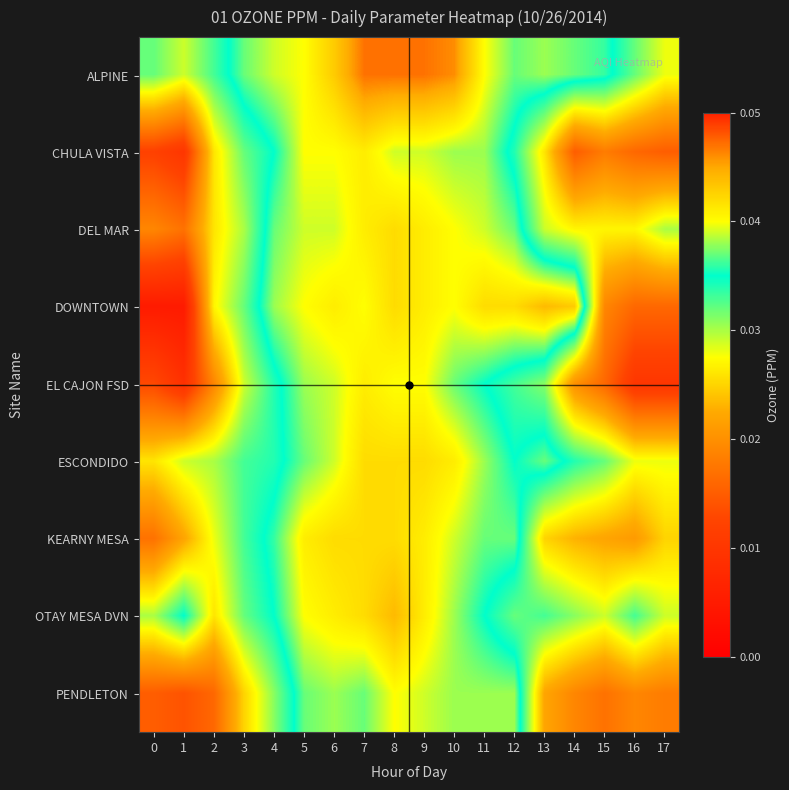

Reading right to left, list all the values displayed in this chart.

ALPINE: 17=0.0	16=0.0	15=0.0	14=0.0	13=0.0	12=0.0	11=0.0	10=0.0	9=0.0	8=0.0	7=0.0	6=0.0	5=0.0	4=0.0	3=0.0	2=0.0	1=0.0	0=0.0
CHULA VISTA: 17=0.0	16=0.0	15=0.0	14=0.0	13=0.0	12=0.0	11=0.0	10=0.0	9=0.0	8=0.0	7=0.0	6=0.0	5=0.0	4=0.0	3=0.0	2=0.0	1=0.0	0=0.0
DEL MAR: 17=0.0	16=0.0	15=0.0	14=0.0	13=0.0	12=0.0	11=0.0	10=0.0	9=0.0	8=0.0	7=0.0	6=0.0	5=0.0	4=0.0	3=0.0	2=0.0	1=0.0	0=0.0
DOWNTOWN: 17=0.0	16=0.0	15=0.0	14=0.0	13=0.0	12=0.0	11=0.0	10=0.0	9=0.0	8=0.0	7=0.0	6=0.0	5=0.0	4=0.0	3=0.0	2=0.0	1=0.0	0=0.0
EL CAJON FSD: 17=0.0	16=0.0	15=0.0	14=0.0	13=0.0	12=0.0	11=0.0	10=0.0	9=0.0	8=0.0	7=0.0	6=0.0	5=0.0	4=0.0	3=0.0	2=0.0	1=0.0	0=0.0
ESCONDIDO: 17=0.0	16=0.0	15=0.0	14=0.0	13=0.0	12=0.0	11=0.0	10=0.0	9=0.0	8=0.0	7=0.0	6=0.0	5=0.0	4=0.0	3=0.0	2=0.0	1=0.0	0=0.0
KEARNY MESA: 17=0.0	16=0.0	15=0.0	14=0.0	13=0.0	12=0.0	11=0.0	10=0.0	9=0.0	8=0.0	7=0.0	6=0.0	5=0.0	4=0.0	3=0.0	2=0.0	1=0.0	0=0.0
OTAY MESA DVN: 17=0.0	16=0.0	15=0.0	14=0.0	13=0.0	12=0.0	11=0.0	10=0.0	9=0.0	8=0.0	7=0.0	6=0.0	5=0.0	4=0.0	3=0.0	2=0.0	1=0.0	0=0.0
PENDLETON: 17=0.0	16=0.0	15=0.0	14=0.0	13=0.0	12=0.0	11=0.0	10=0.0	9=0.0	8=0.0	7=0.0	6=0.0	5=0.0	4=0.0	3=0.0	2=0.0	1=0.0	0=0.0